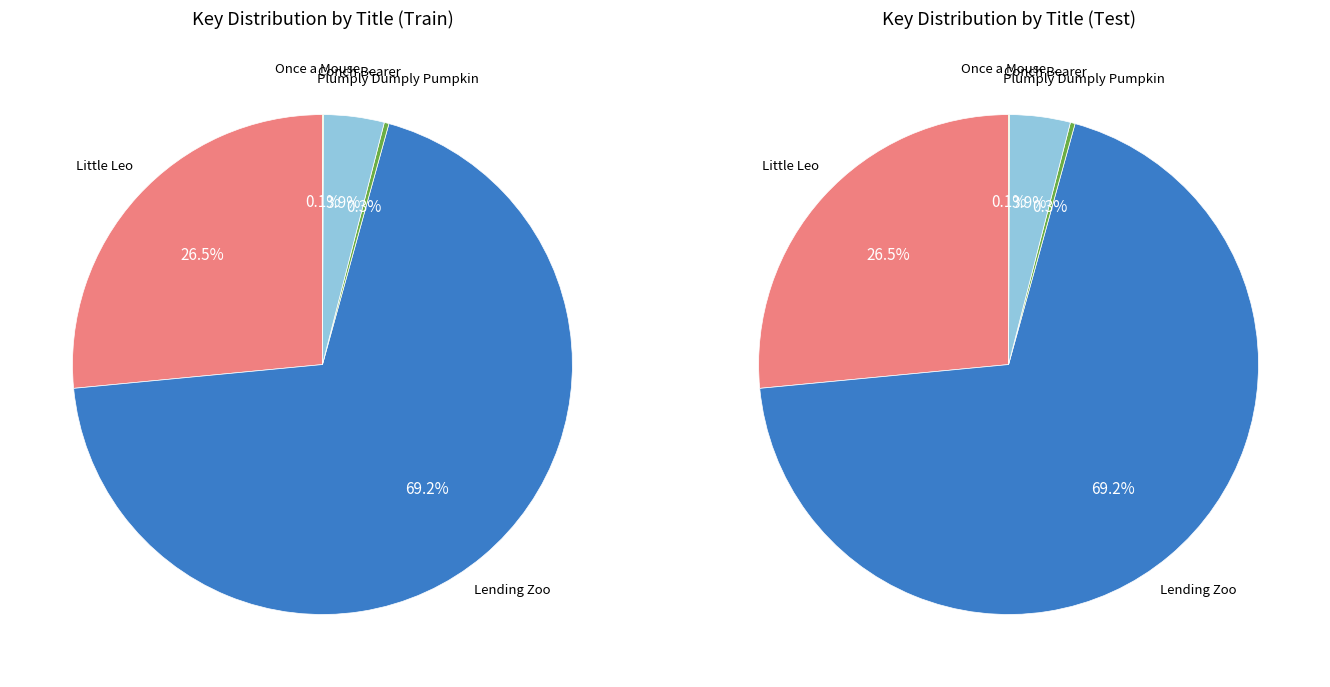

How much of the chart is everything except Lending Zoo?

30.8%